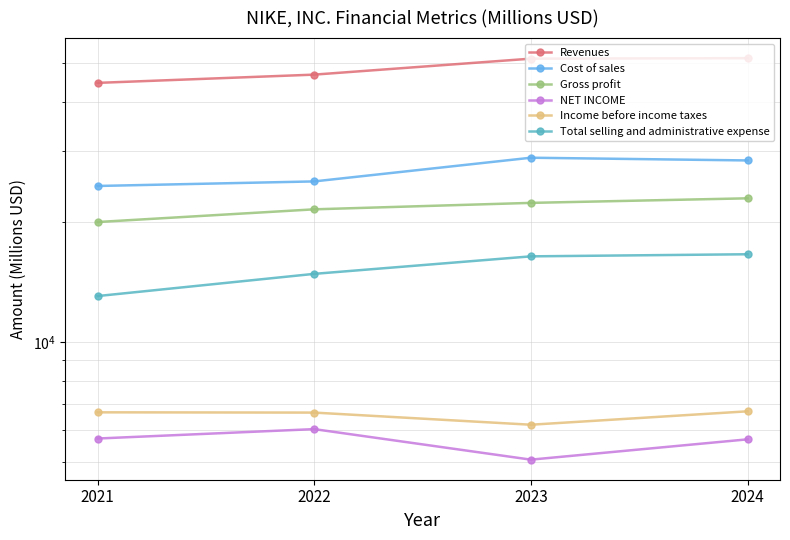

What value does the Revenues series have at 2023, to the nearest 50?

51200